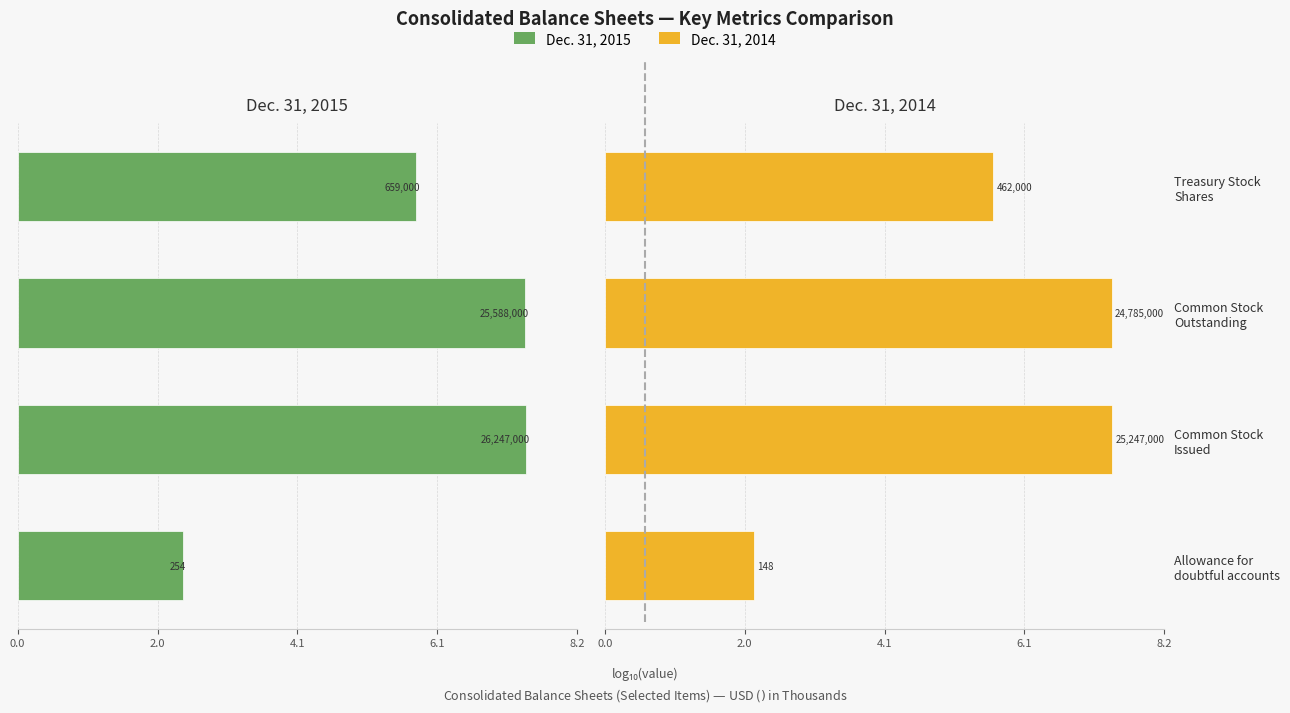

The Dec. 31, 2014 series shows 10.9 at Common Stock Outstanding. True or false?

False